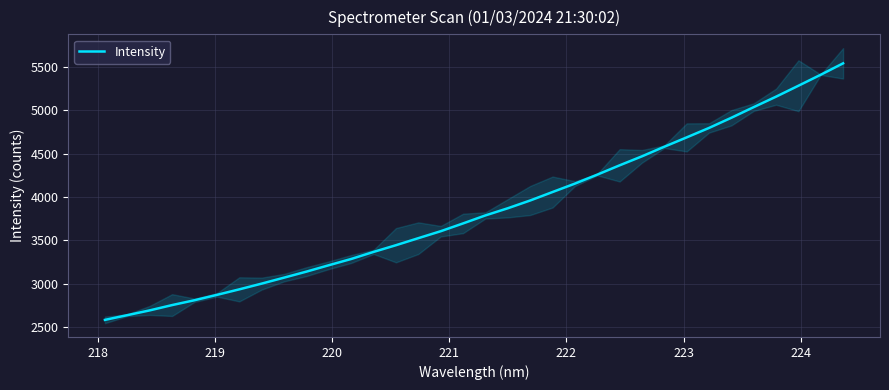

What is the highest value of the Intensity series?

5542.1